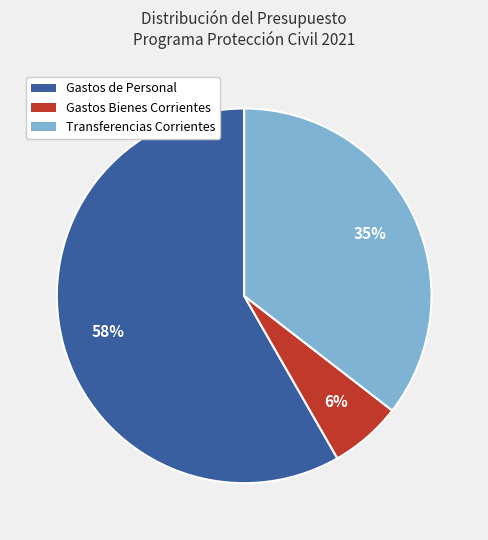

Which has a higher value, Gastos de Personal or Gastos Bienes Corrientes?

Gastos de Personal